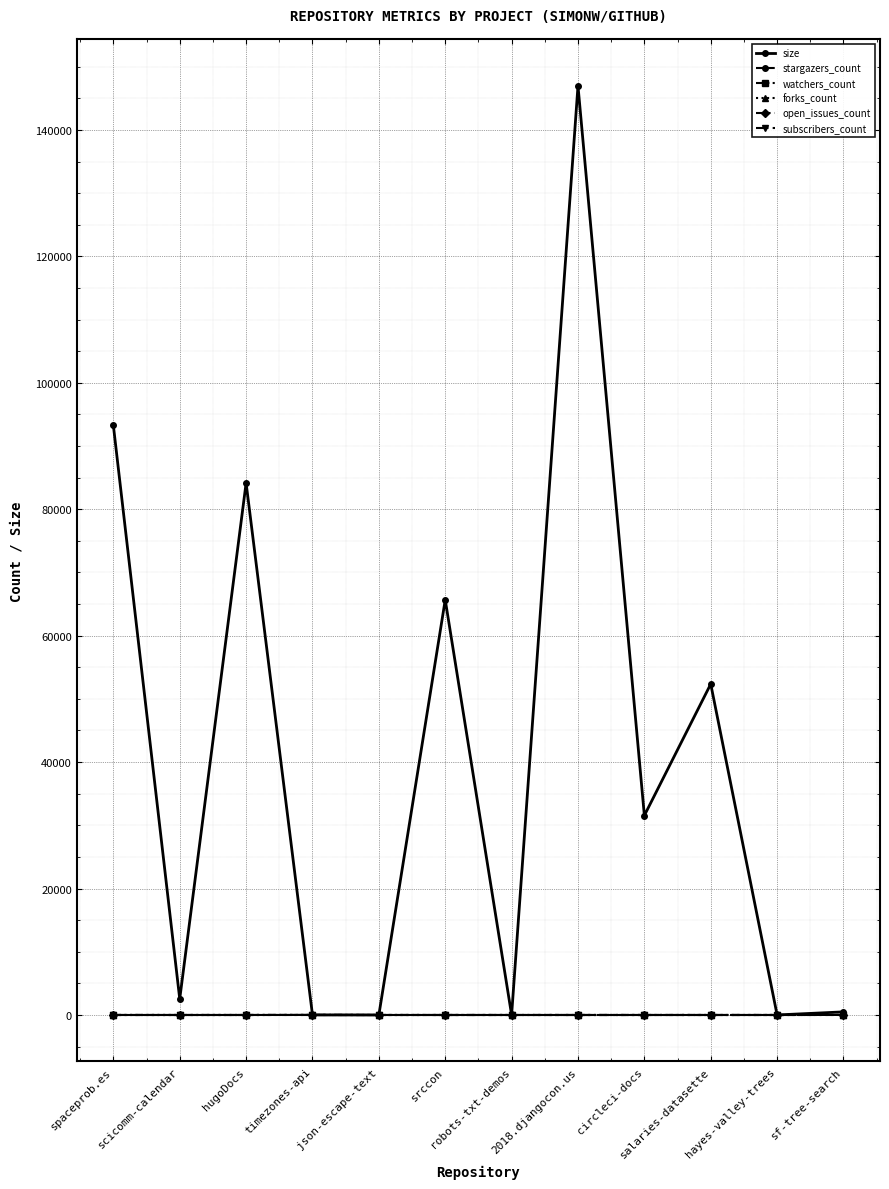

Is this an area chart (filled region under the line)?

No